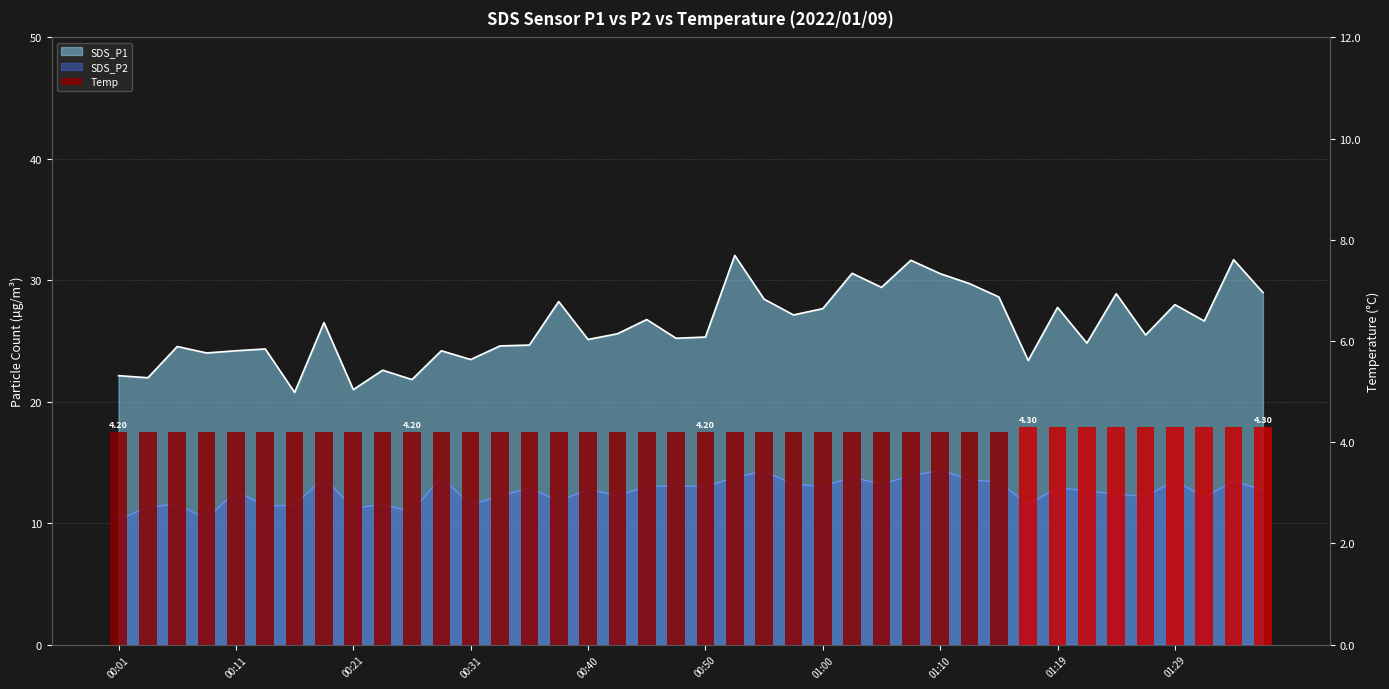

What is the value of the 40th bar from the left?

4.3